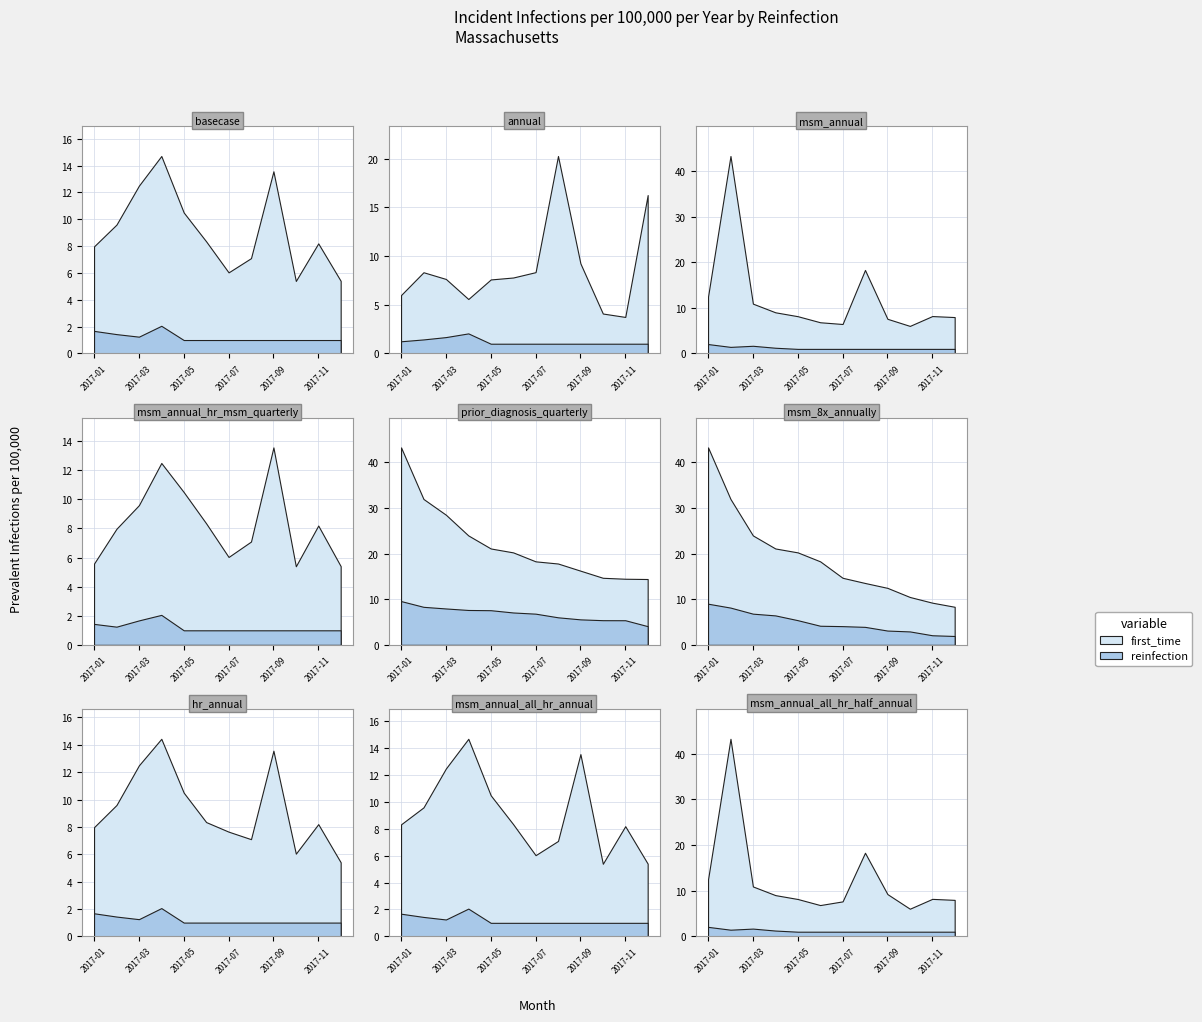

Which series changed the most between 2017-09 and 2017-12?

first_time